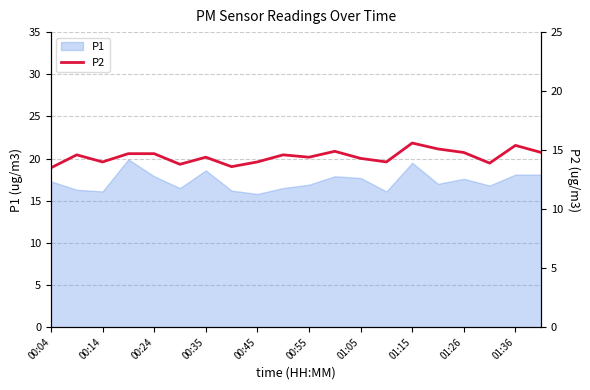

Does the chart display data point markers on the line(s)?

No